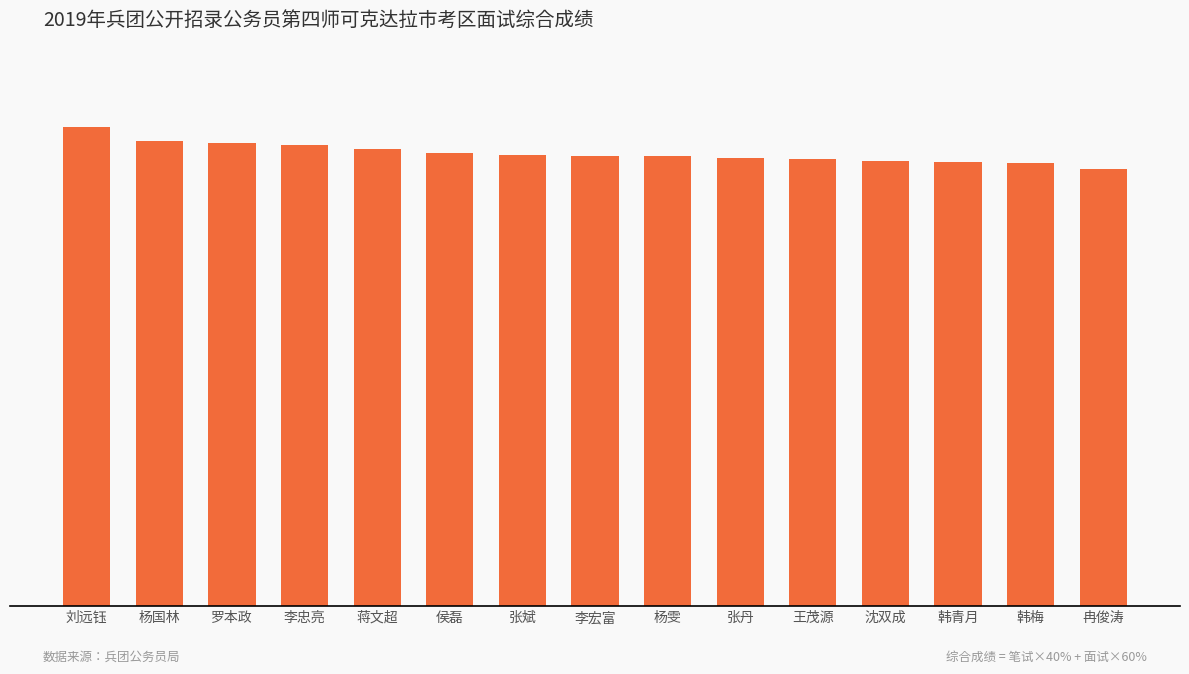

List the labels in order of value, largest first.

刘远钰, 杨国林, 罗本政, 李忠亮, 蒋文超, 侯磊, 张斌, 李宏富, 杨雯, 张丹, 王茂源, 沈双成, 韩青月, 韩梅, 冉俊涛